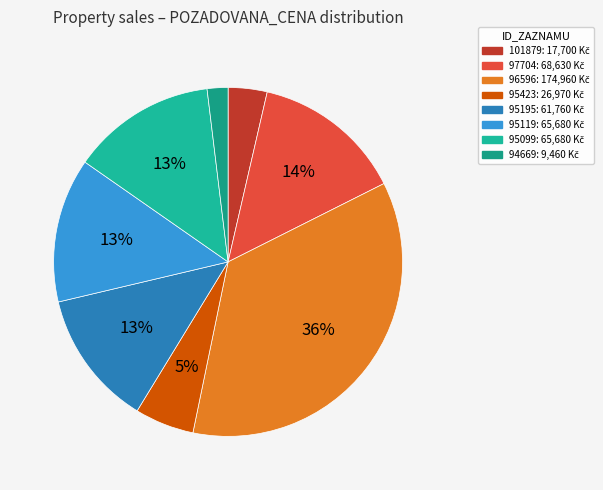

What is the largest slice in the pie chart?

96596